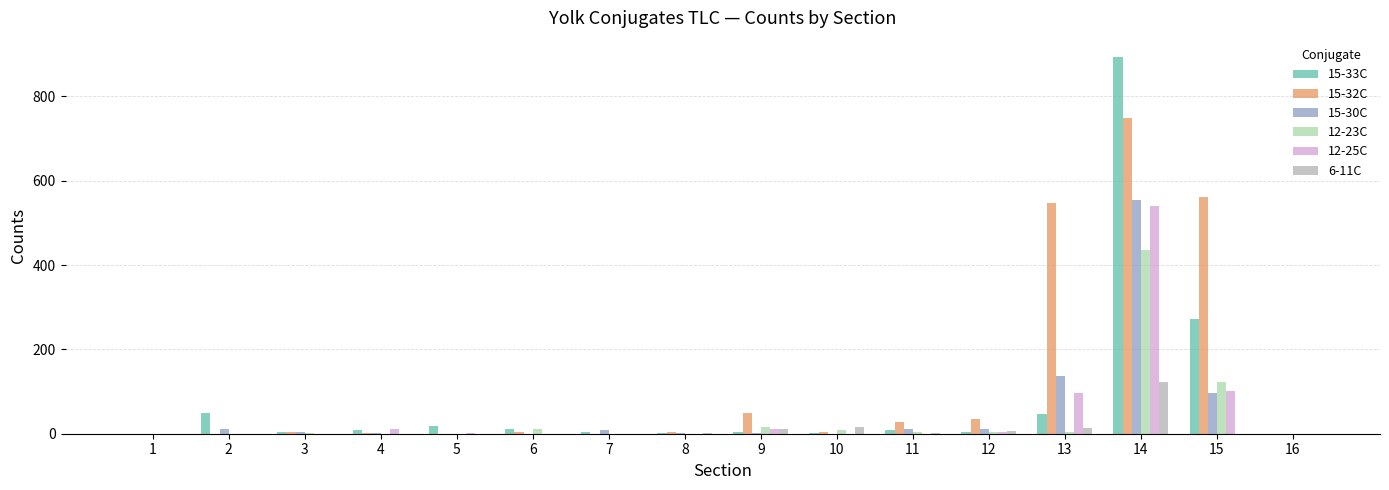

Is the value of 12-23C at 15 greater than the value of 12-25C at 15?

Yes